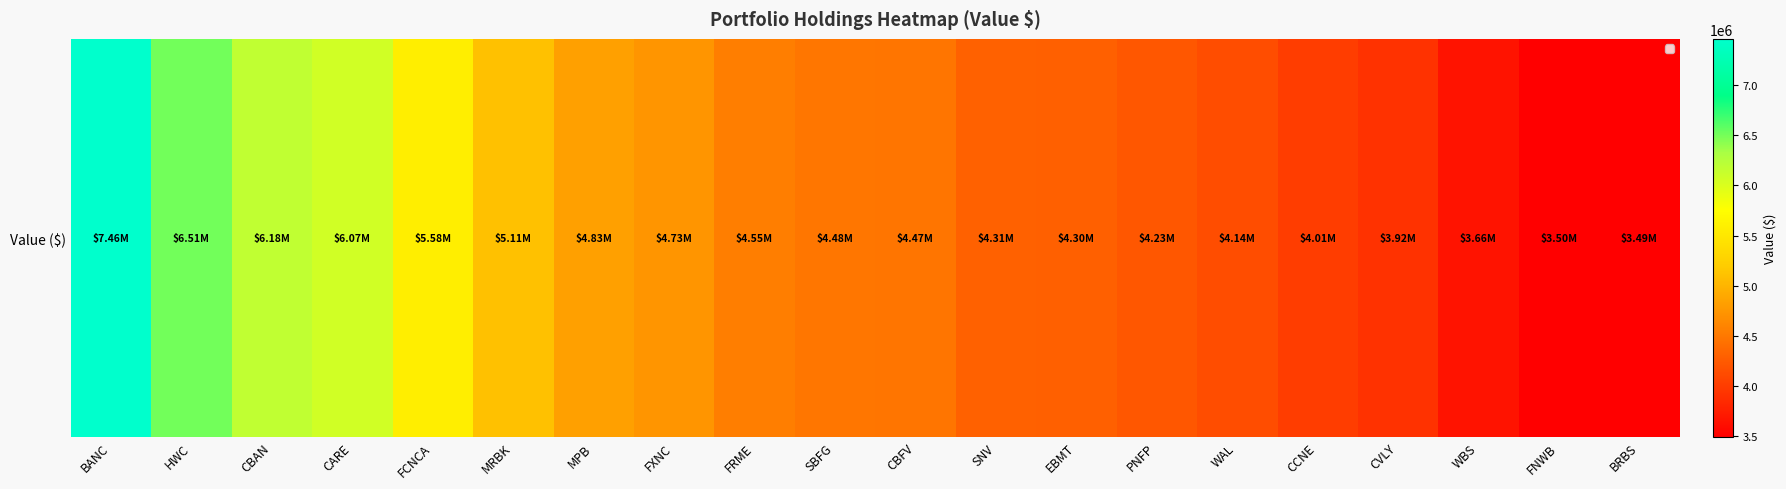

What is the smallest value displayed?

3492000